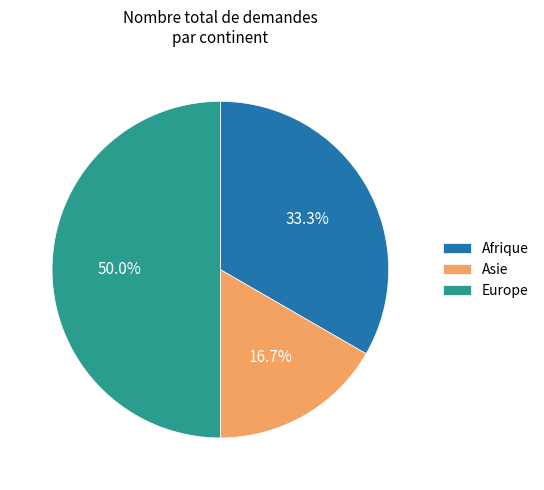

How many slices are in this pie chart?

3